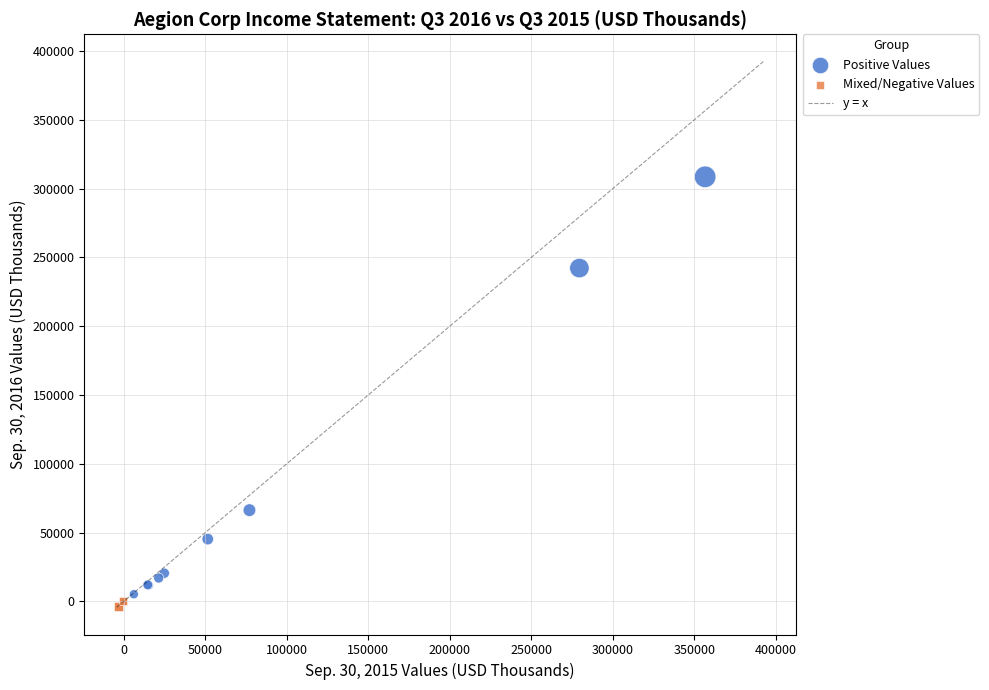

Which series contains the lowest Y value?

Mixed/Negative Values